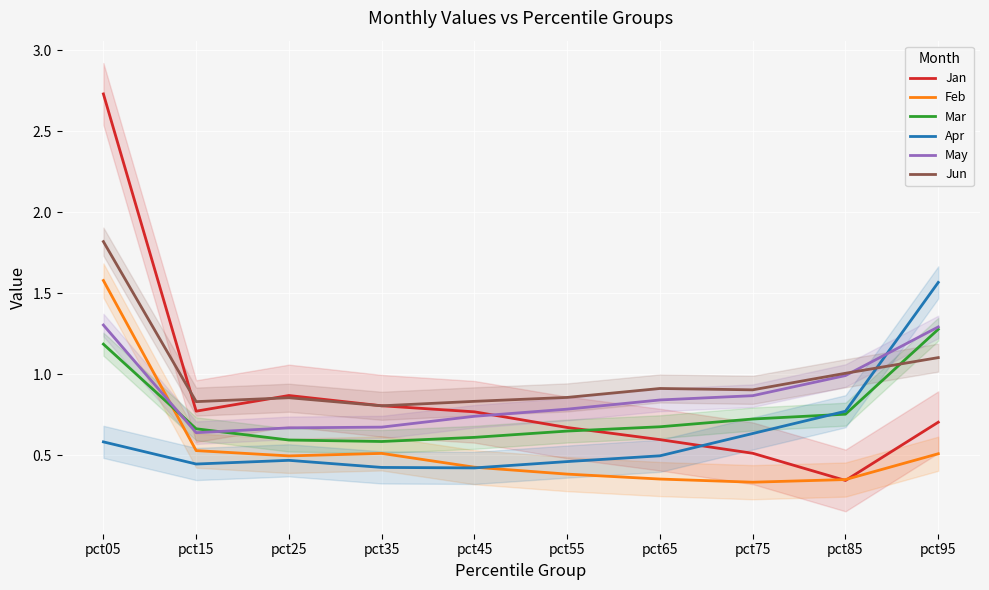

The Feb series shows 0.6 at pct65. True or false?

False